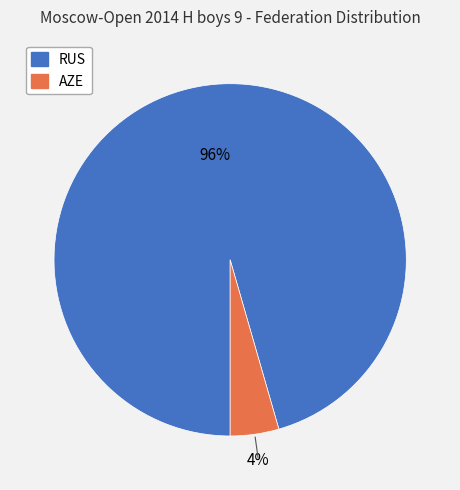

How many segments does this pie chart have?

2